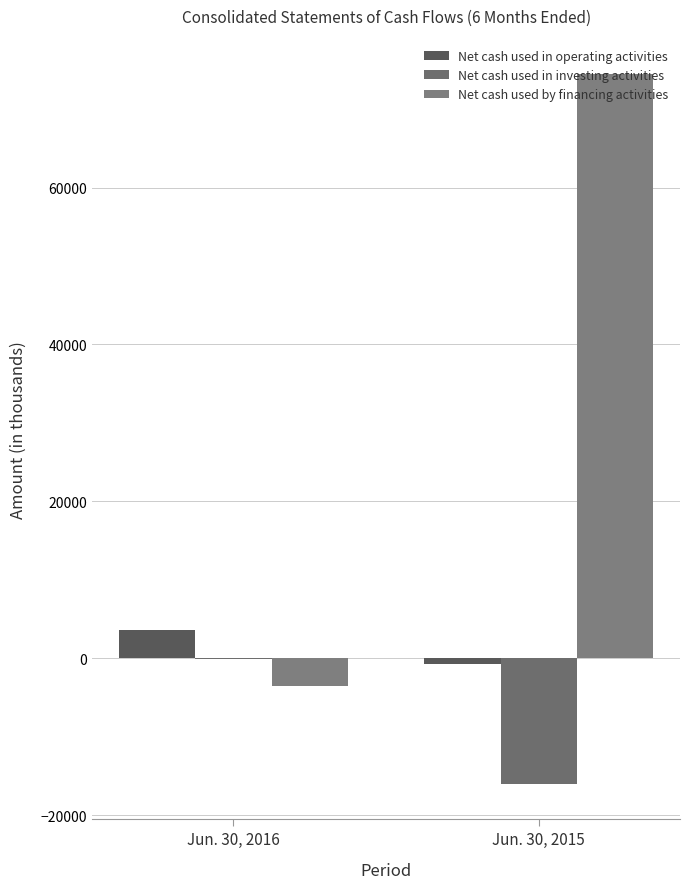

What is the difference between the highest and lowest values at Jun. 30, 2015?

90464